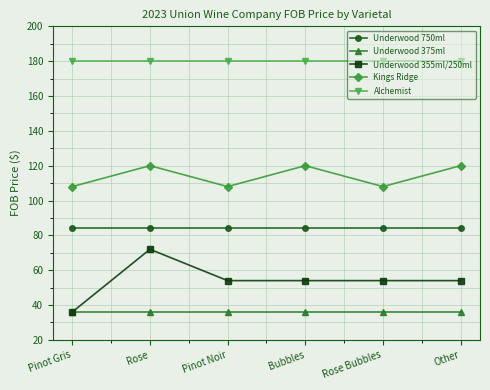

What is the maximum value shown in the chart?

180